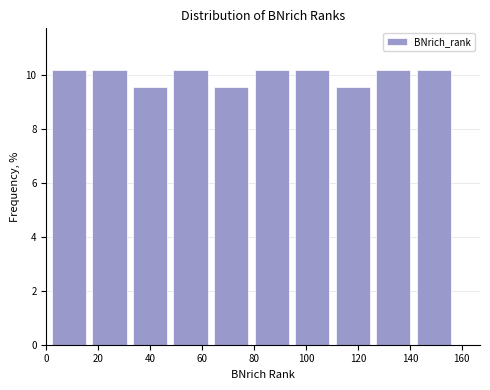

How tall is the bar that spans 63.4 to 79.0 on the x-axis? Neither the bar edges nor the heights are printed on the chart, so give them approximately, as read against the axes.

9.6